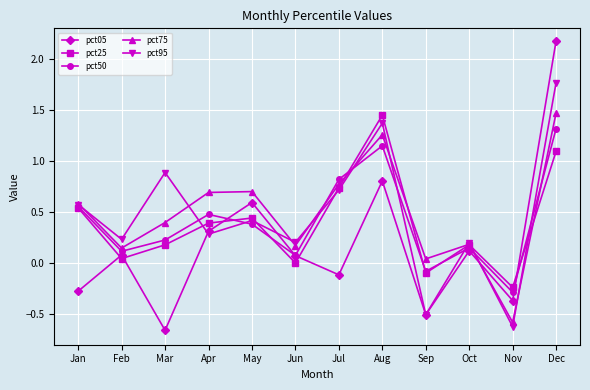

What is the greatest value displayed?

2.2